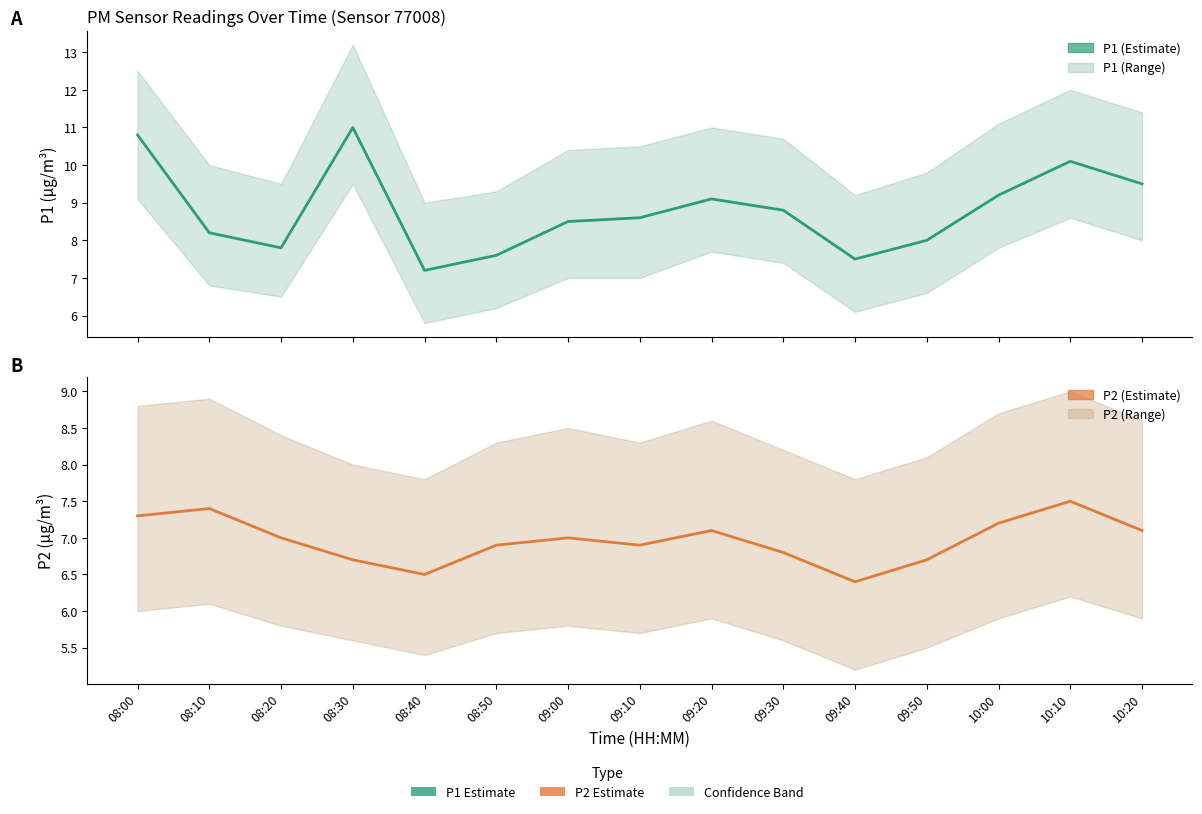

What is the label of the 11th point from the left?

09:40